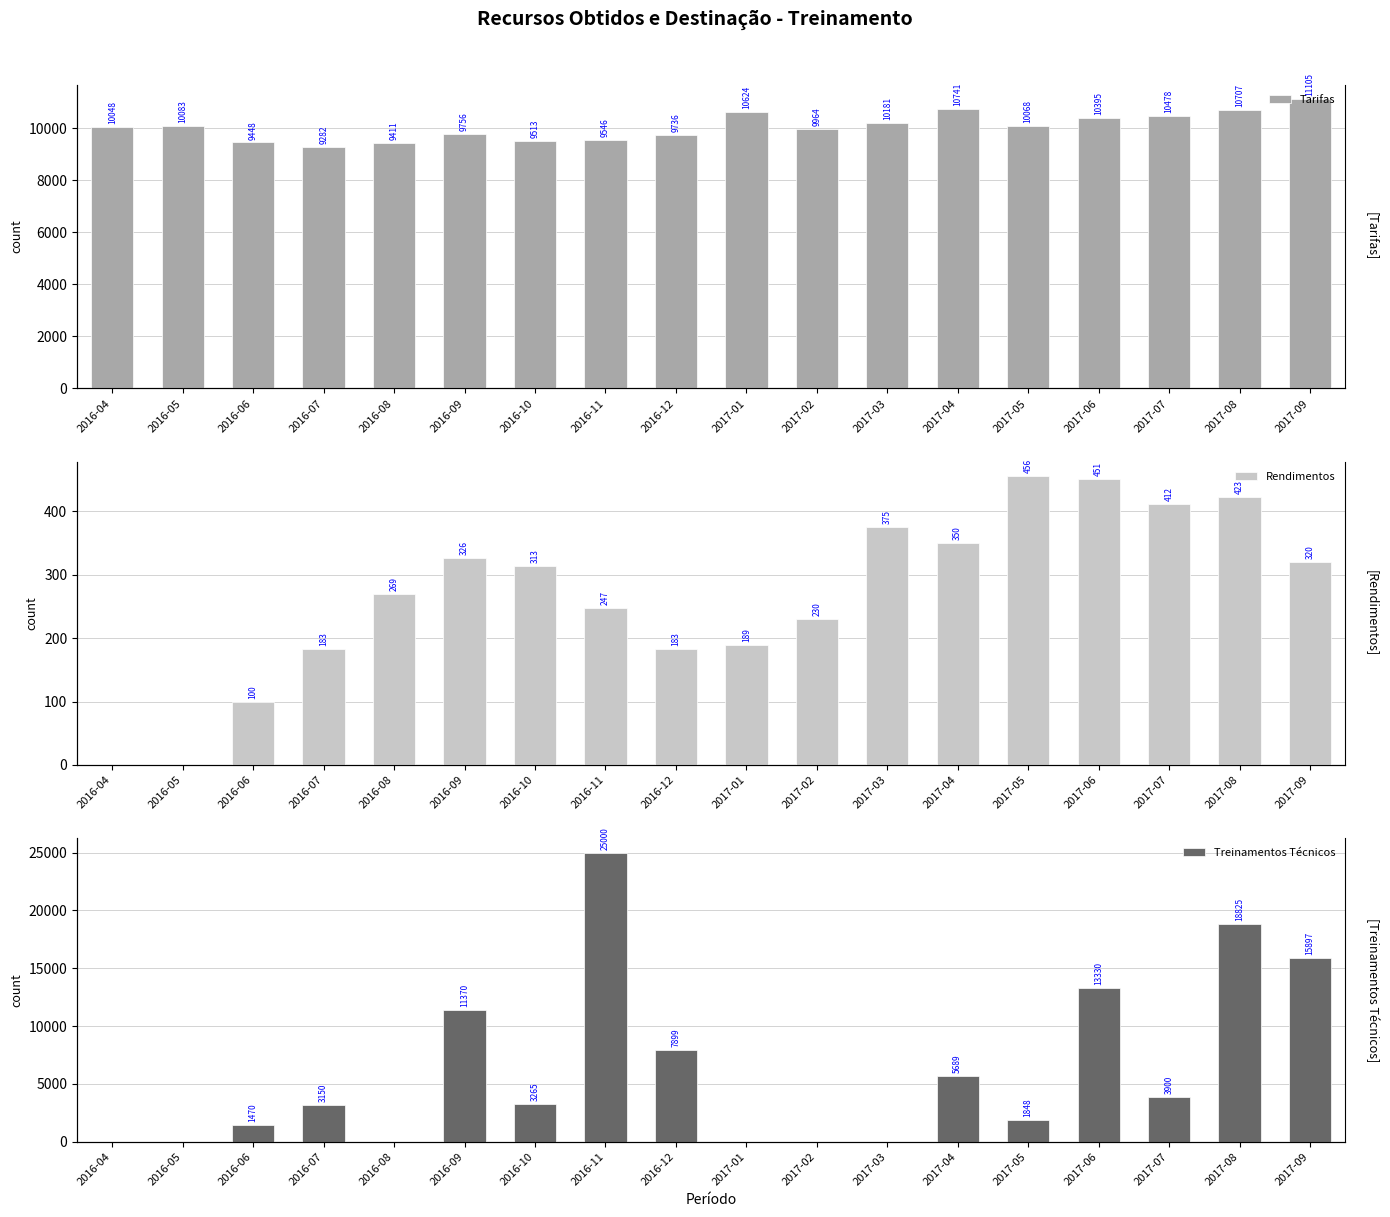

How many data points does each series have?

18